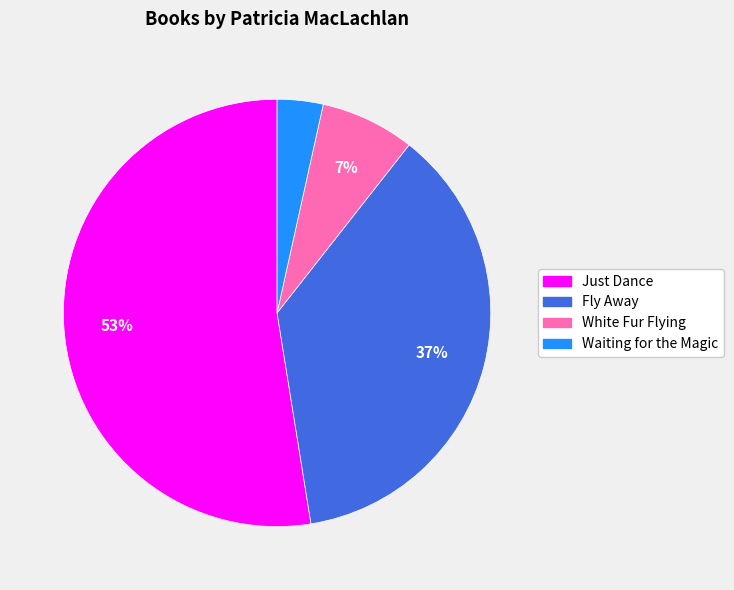

Which has a higher value, Just Dance or Waiting for the Magic?

Just Dance